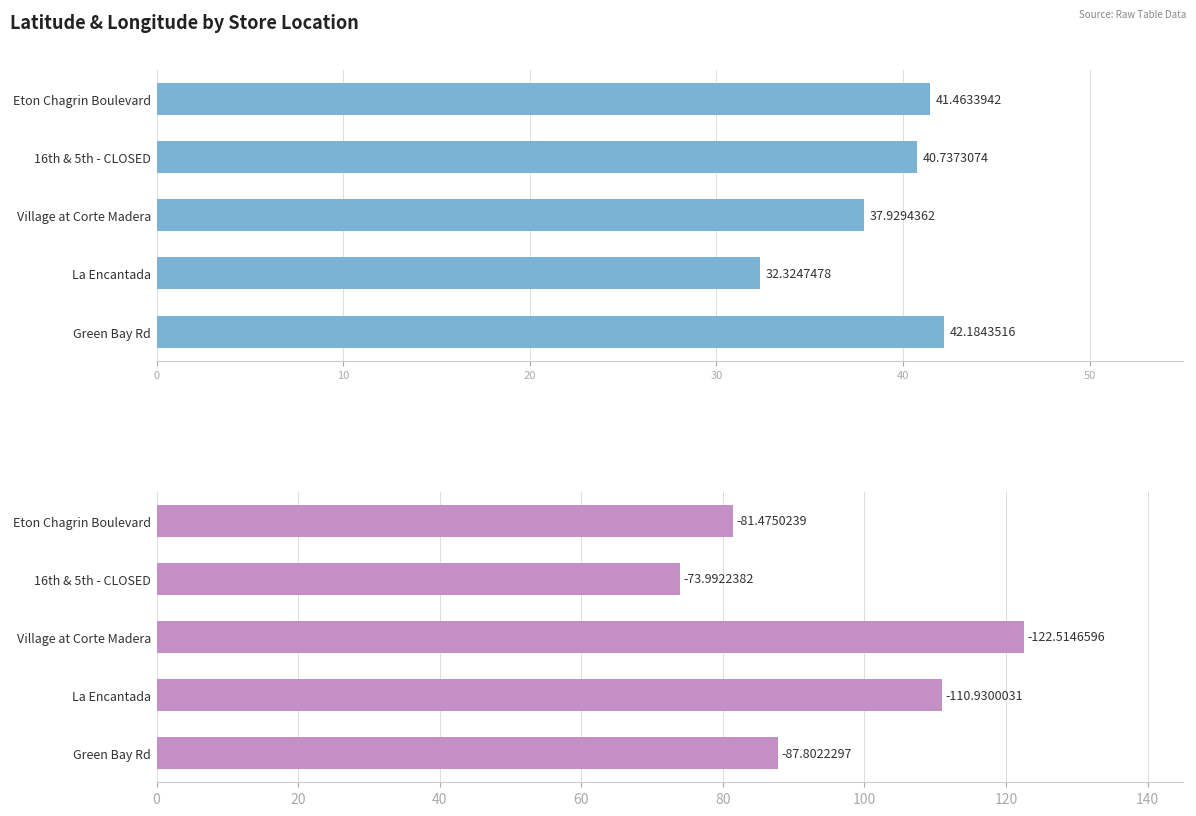

Which series changed the most between Eton Chagrin Boulevard and La Encantada?

longitude